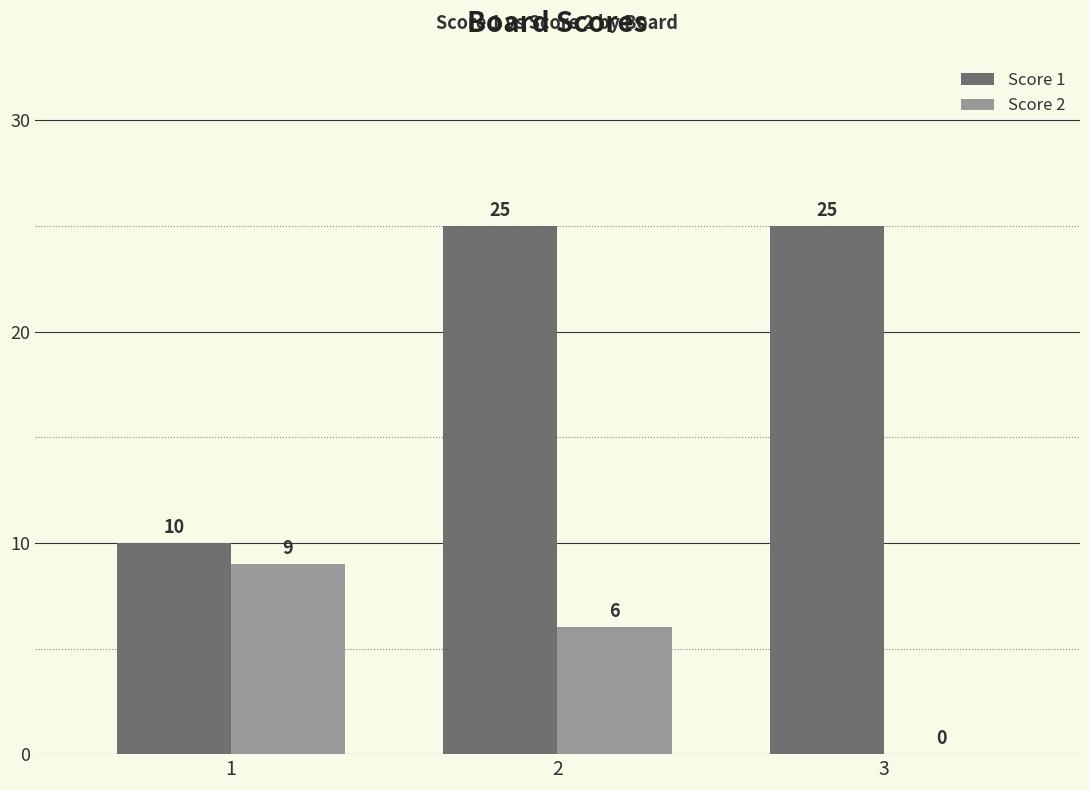

The Score 1 series shows 40 at 2. True or false?

False